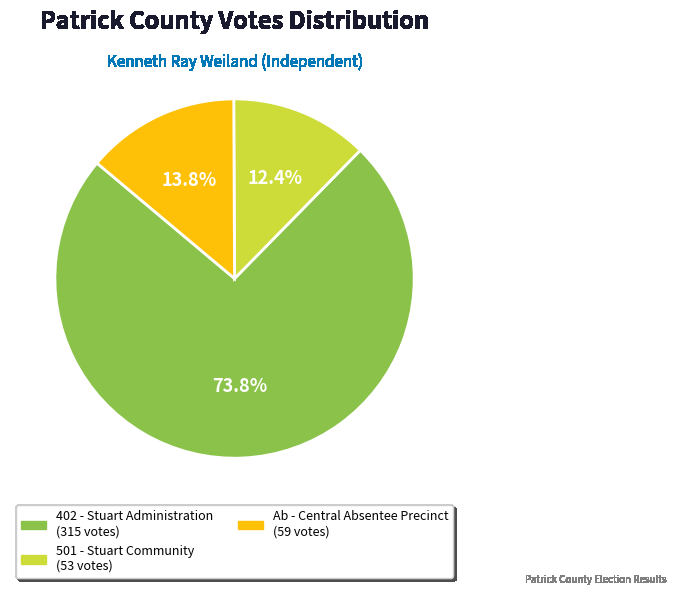

Is there any slice that represents more than half of the pie?

Yes